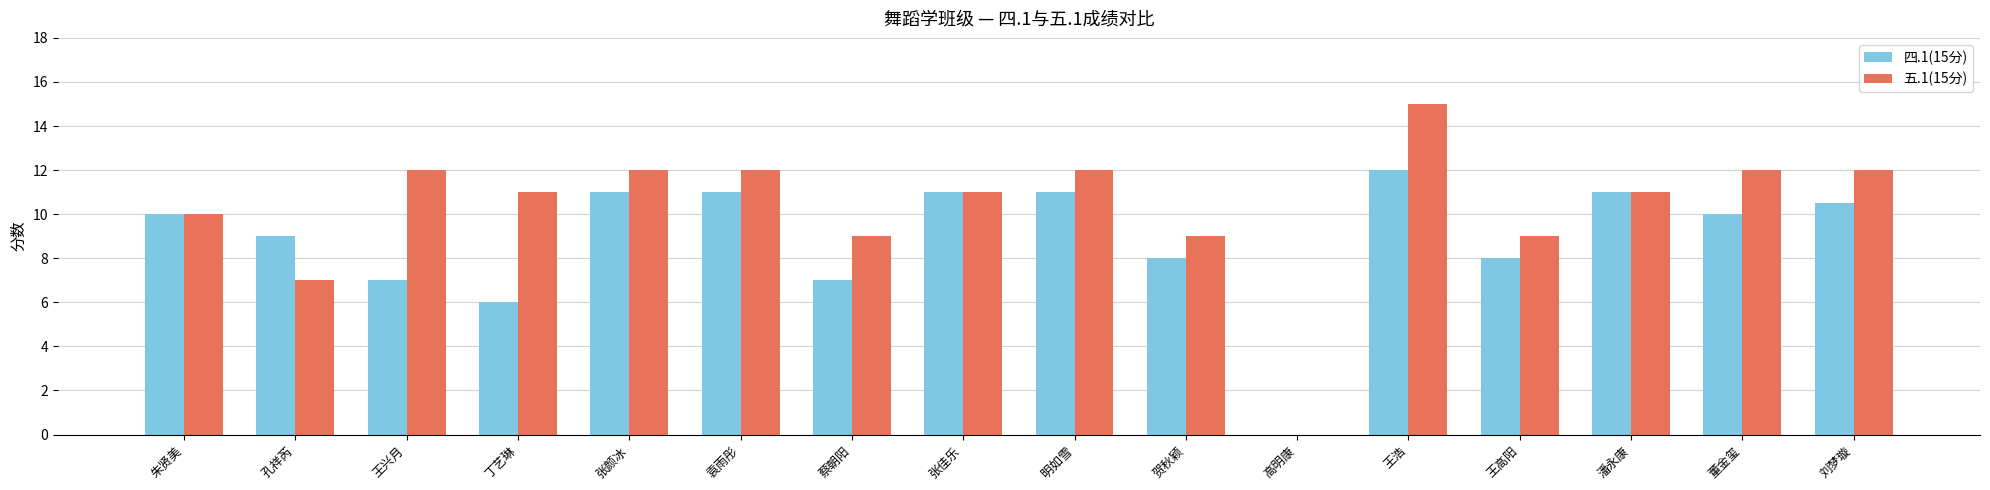

True or false: 五.1(15分) has a value of 4.9 at 孔祥芮.

False